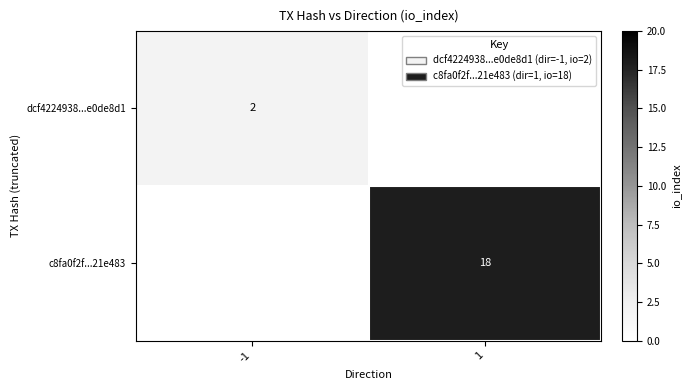

The dcf4224938...e0de8d1 series shows 3 at -1. True or false?

False